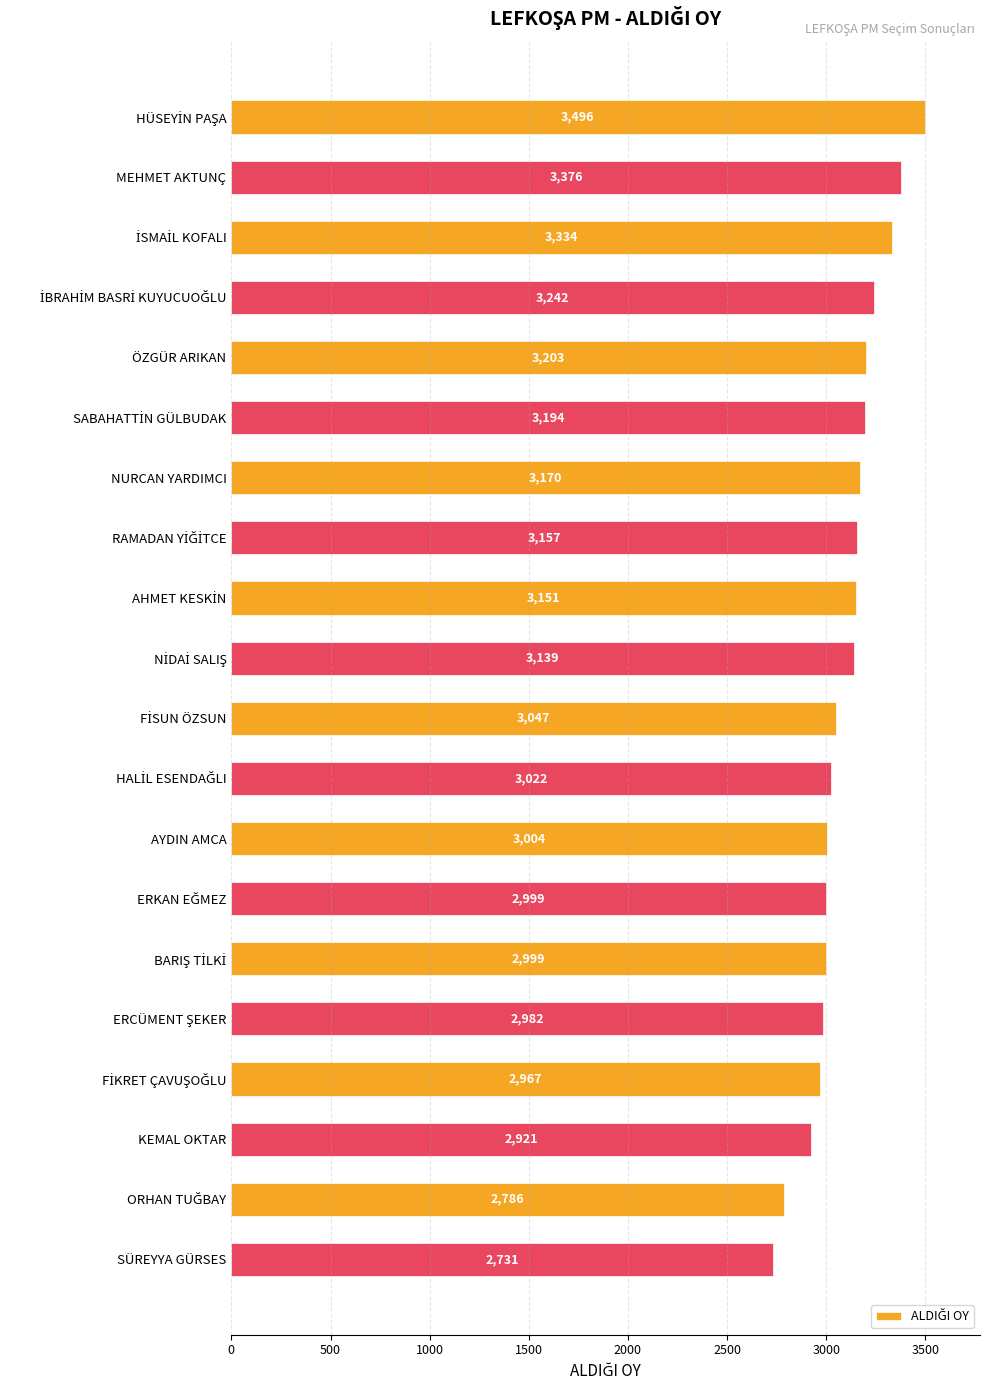

Reading bottom to top, what are all the values shown in this chart?

2731	2786	2921	2967	2982	2999	2999	3004	3022	3047	3139	3151	3157	3170	3194	3203	3242	3334	3376	3496